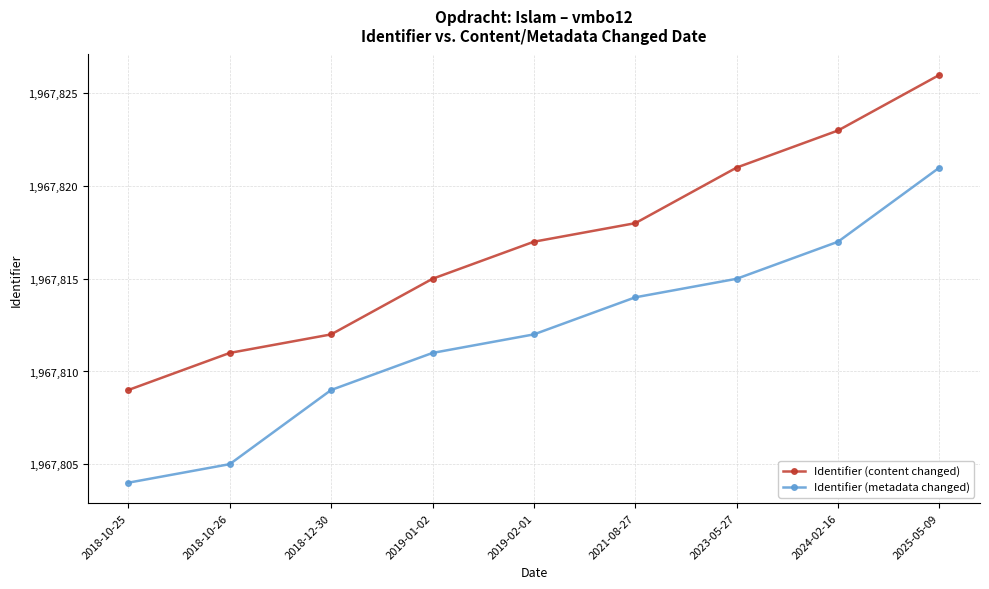

Is it true that Identifier (metadata changed) equals 1967804 at 2018-10-25?

True